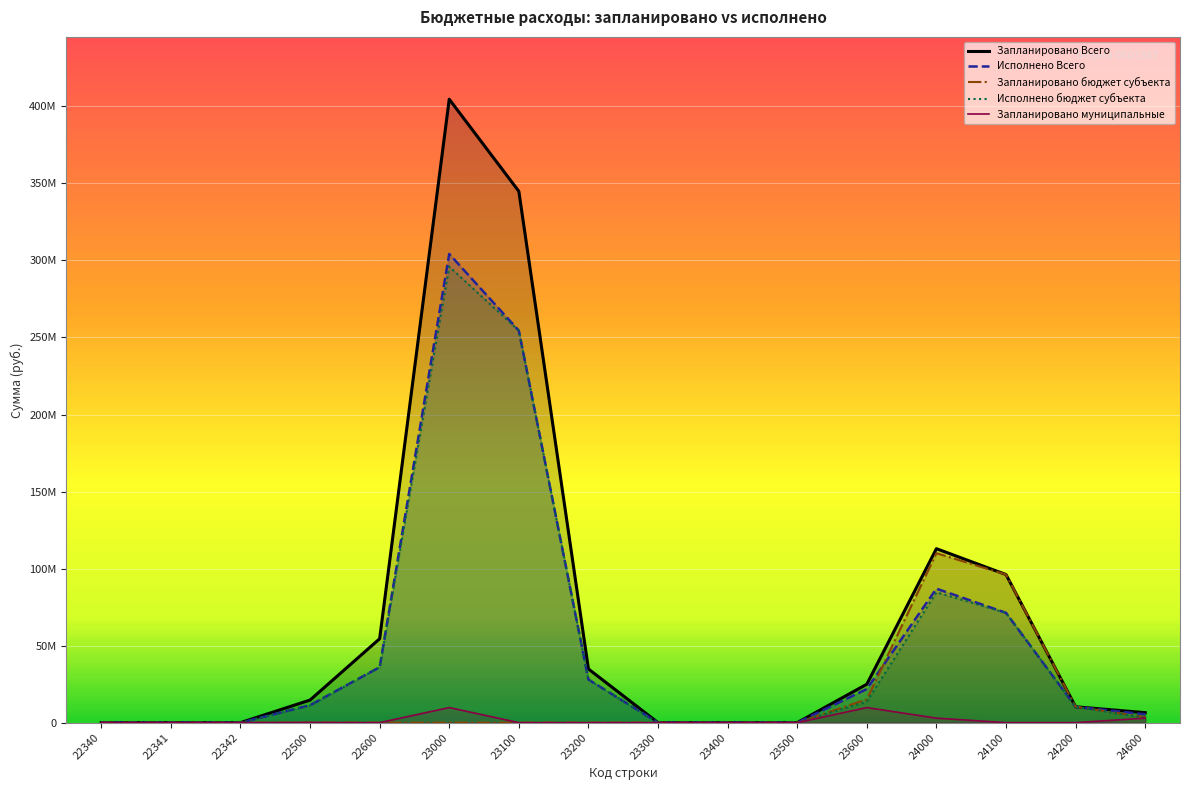

How many positive values does the Запланировано Всего series have?

10